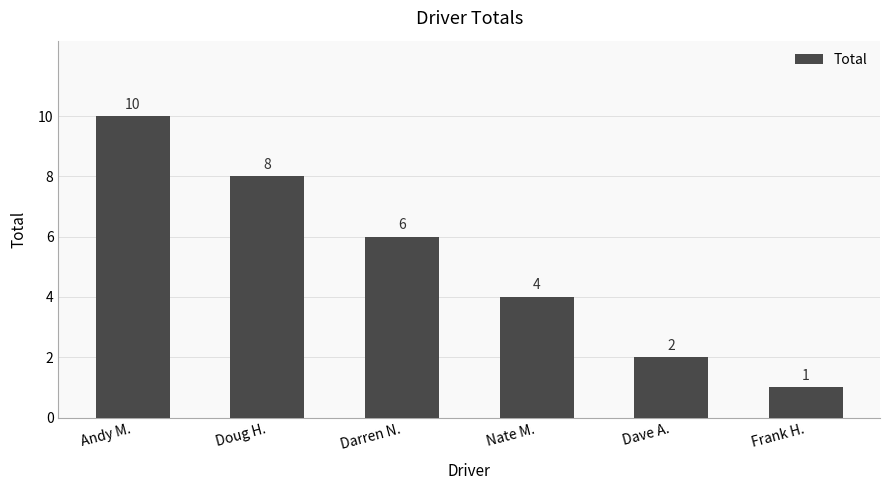

How many bars are there in total?

6